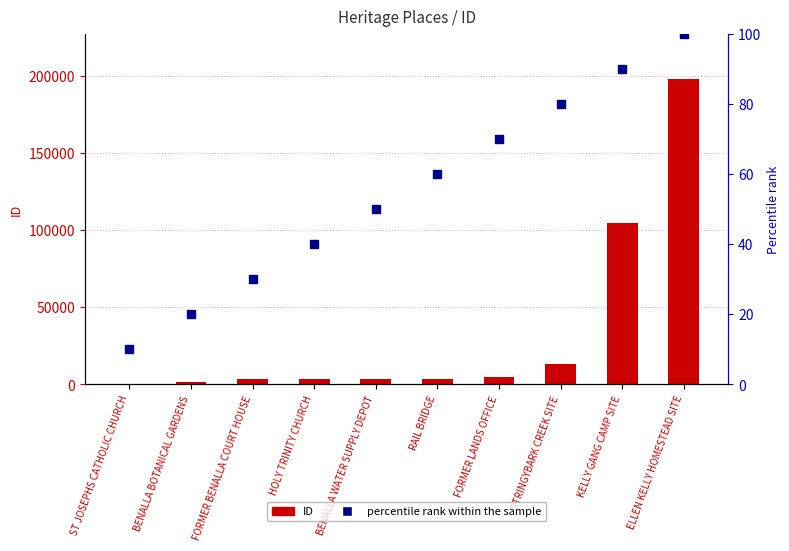

Which series has the largest total across all categories?

percentile rank within the sample